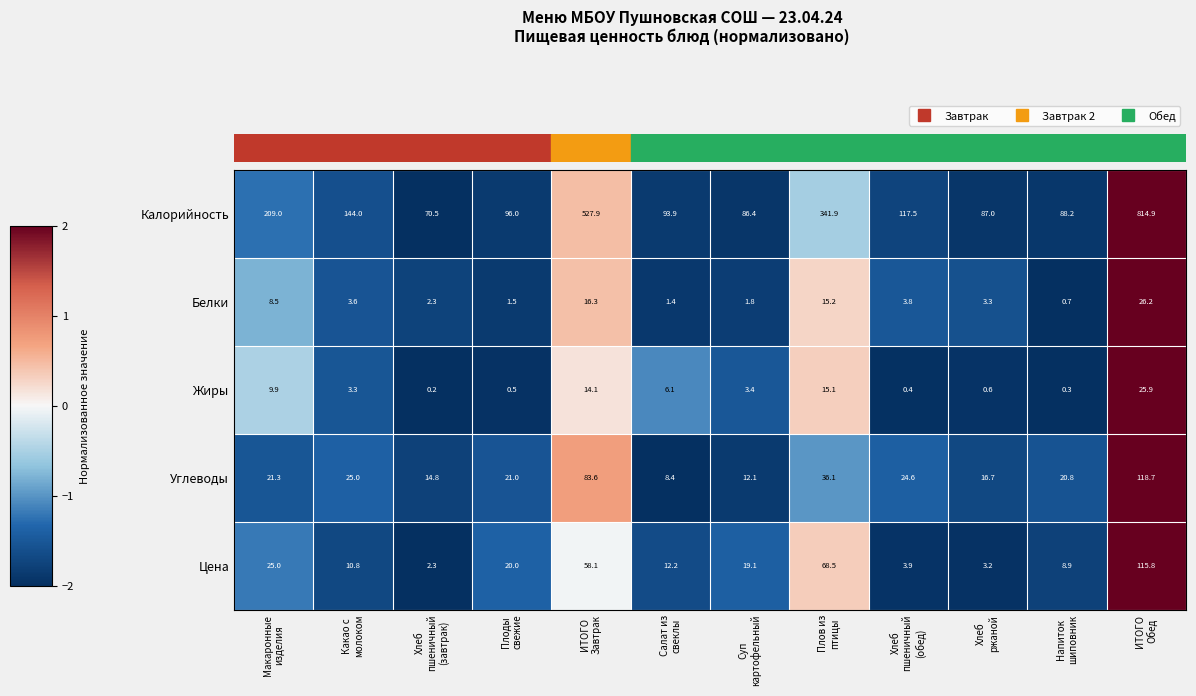

What is the difference between the highest and lowest values at Какао с
молоком?

140.7